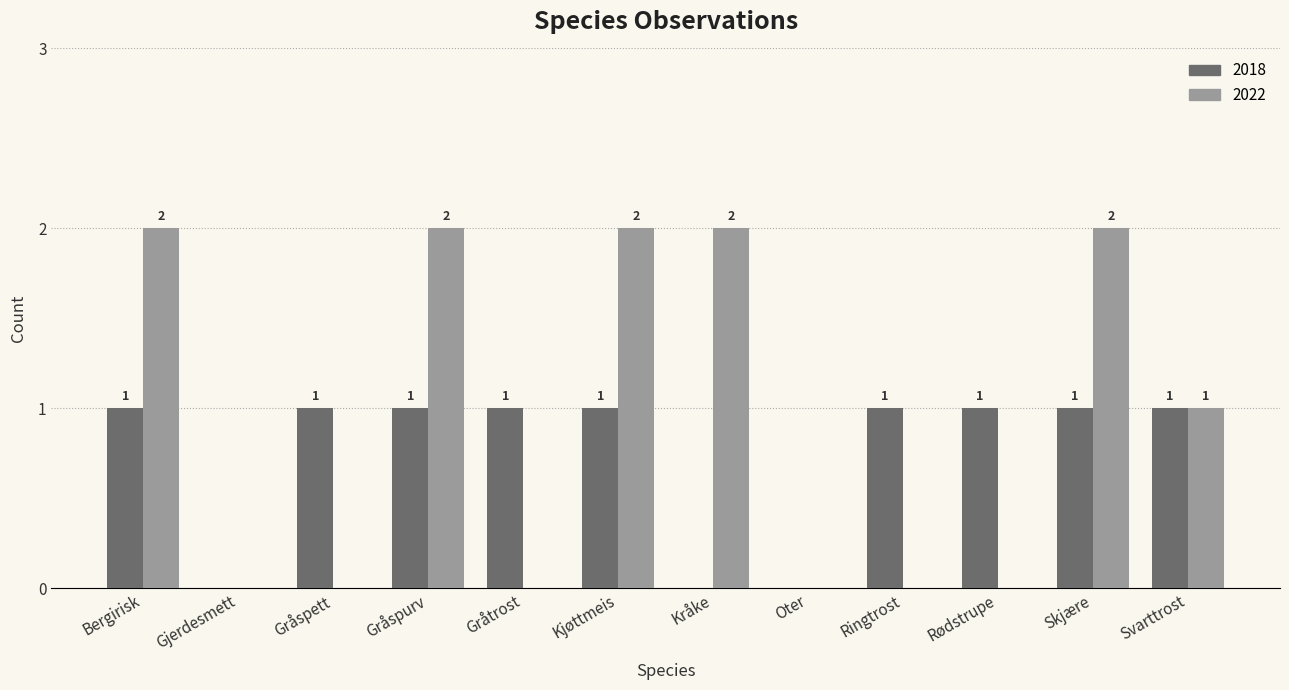

Where is 2022 nearest to the value 1?

Svarttrost